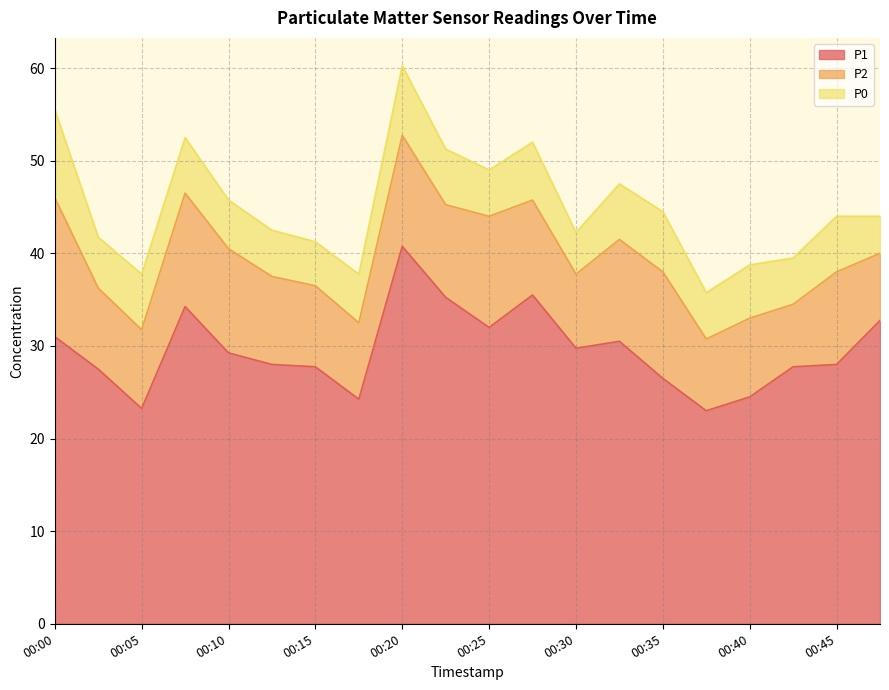

Is the value of P1 at 00:35 greater than the value of P0 at 00:22?

Yes